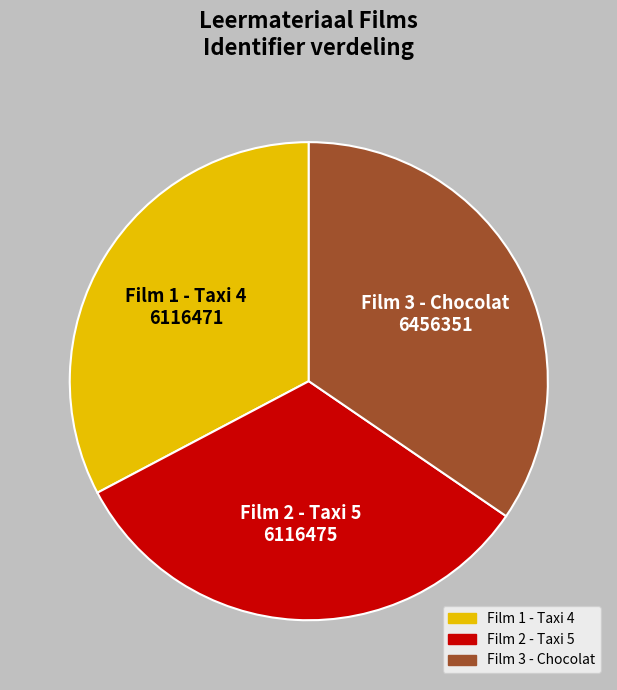

True or false: Film 3 - Chocolat accounts for 29% of the total.

False